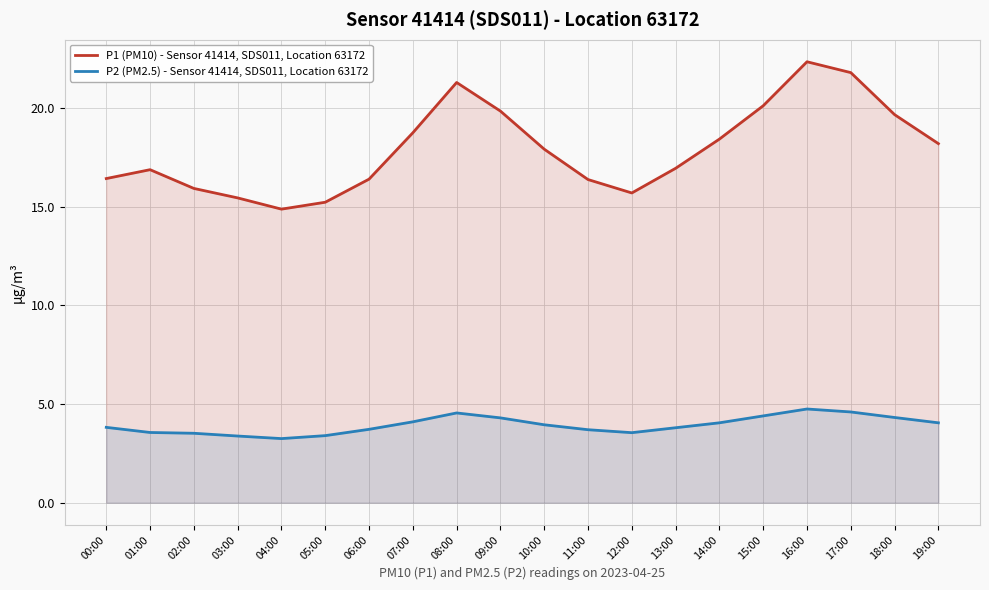

What is the label of the 5th point from the left?

04:00